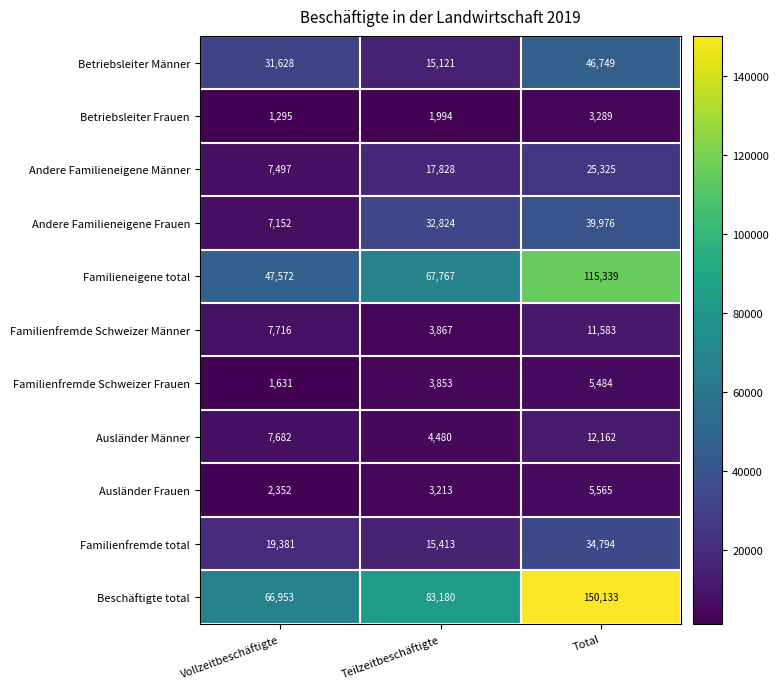

What is the sum of all Beschäftigte total values?

300266